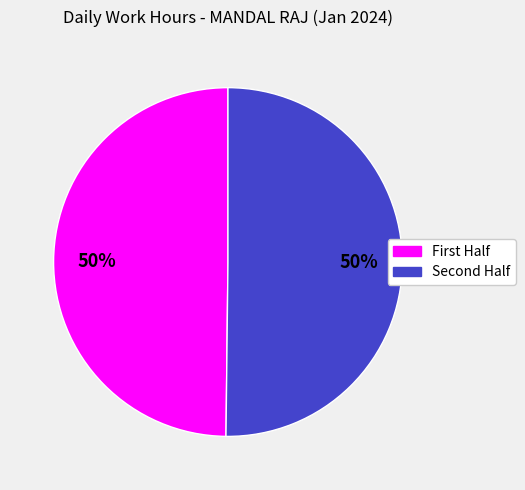

To the nearest percent, what is the average slice percentage?

50%